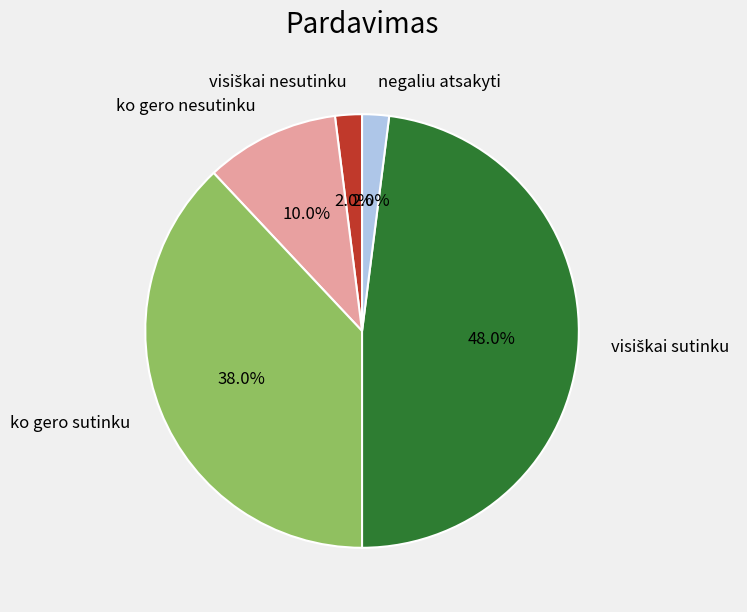

What is the total percentage of ko gero nesutinku and negaliu atsakyti?

12.0%